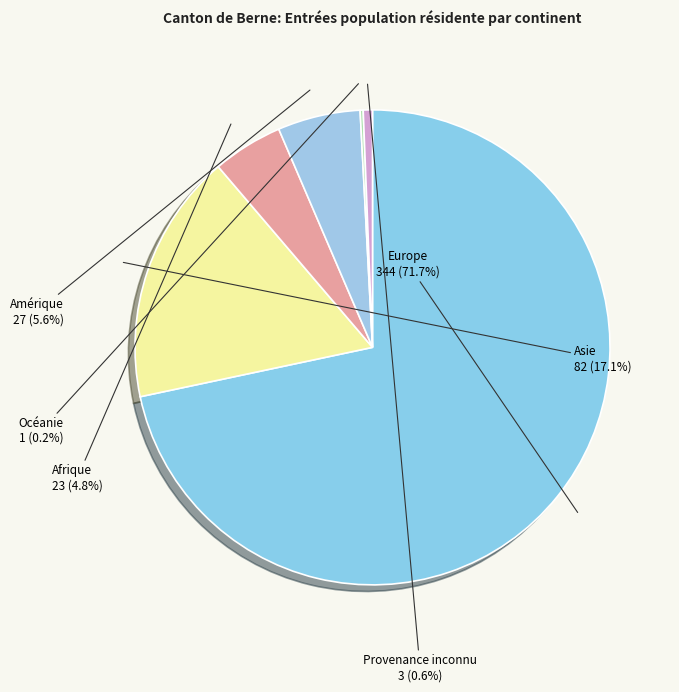

What is the largest slice in the pie chart?

Europe